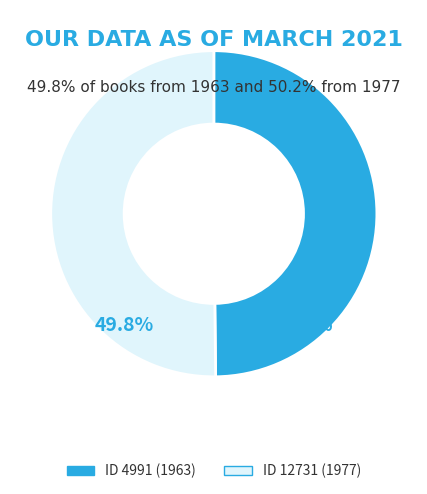

Does 12731 represent more than half of the total?

Yes